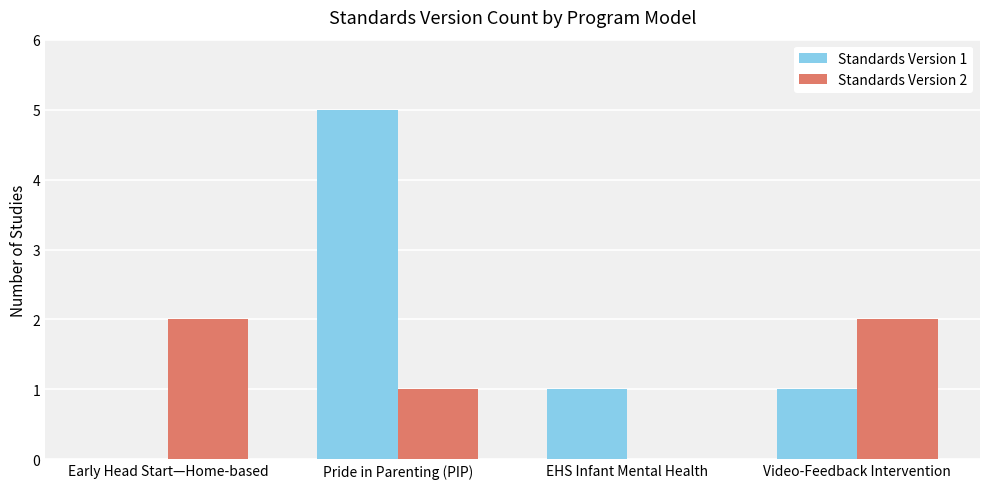

What is the total value across all series at Video-Feedback Intervention?

3